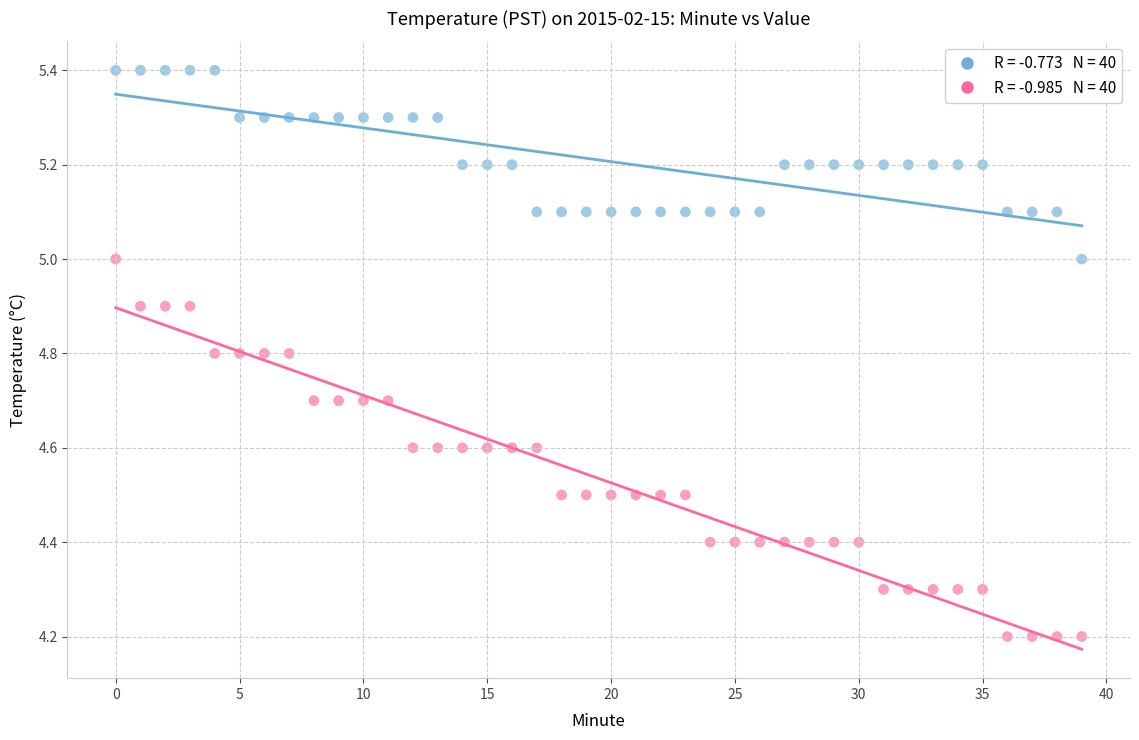

Across all data points, what is the range of Y values (max minus min)?

1.2